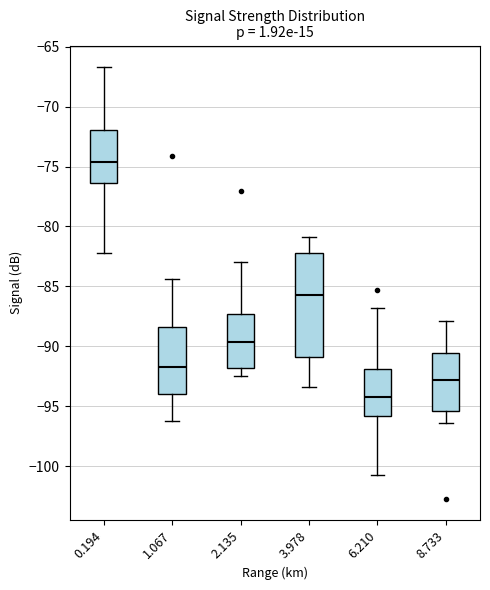

Reading left to right, transcribe this box plot: for each box, give where its median line is, the range the box spans, and where its two whiskers end, as read against the y-axis. The values are not printed on the chart, so give them approximately, as read against the axis.

0.194: median -74.5, box -76.5 to -72.0, whiskers -82.0 to -66.5
1.067: median -91.5, box -94.0 to -88.5, whiskers -96.0 to -84.5
2.135: median -89.5, box -92.0 to -87.5, whiskers -92.5 to -83.0
3.978: median -85.5, box -91.0 to -82.0, whiskers -93.5 to -81.0
6.210: median -94.0, box -96.0 to -92.0, whiskers -100.5 to -87.0
8.733: median -93.0, box -95.5 to -90.5, whiskers -96.5 to -88.0